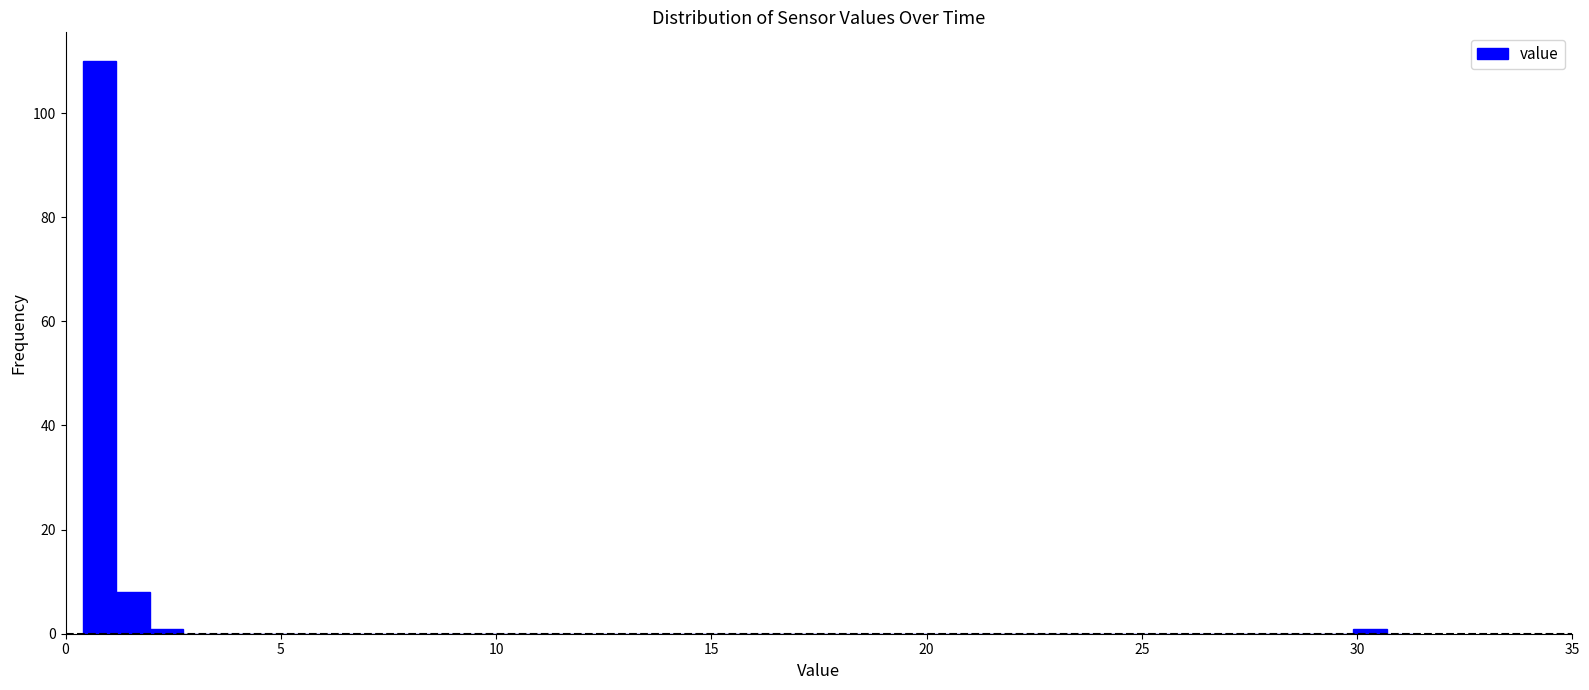

Read against the x-axis, roughly where is the centre of the tallest bar?

1.0